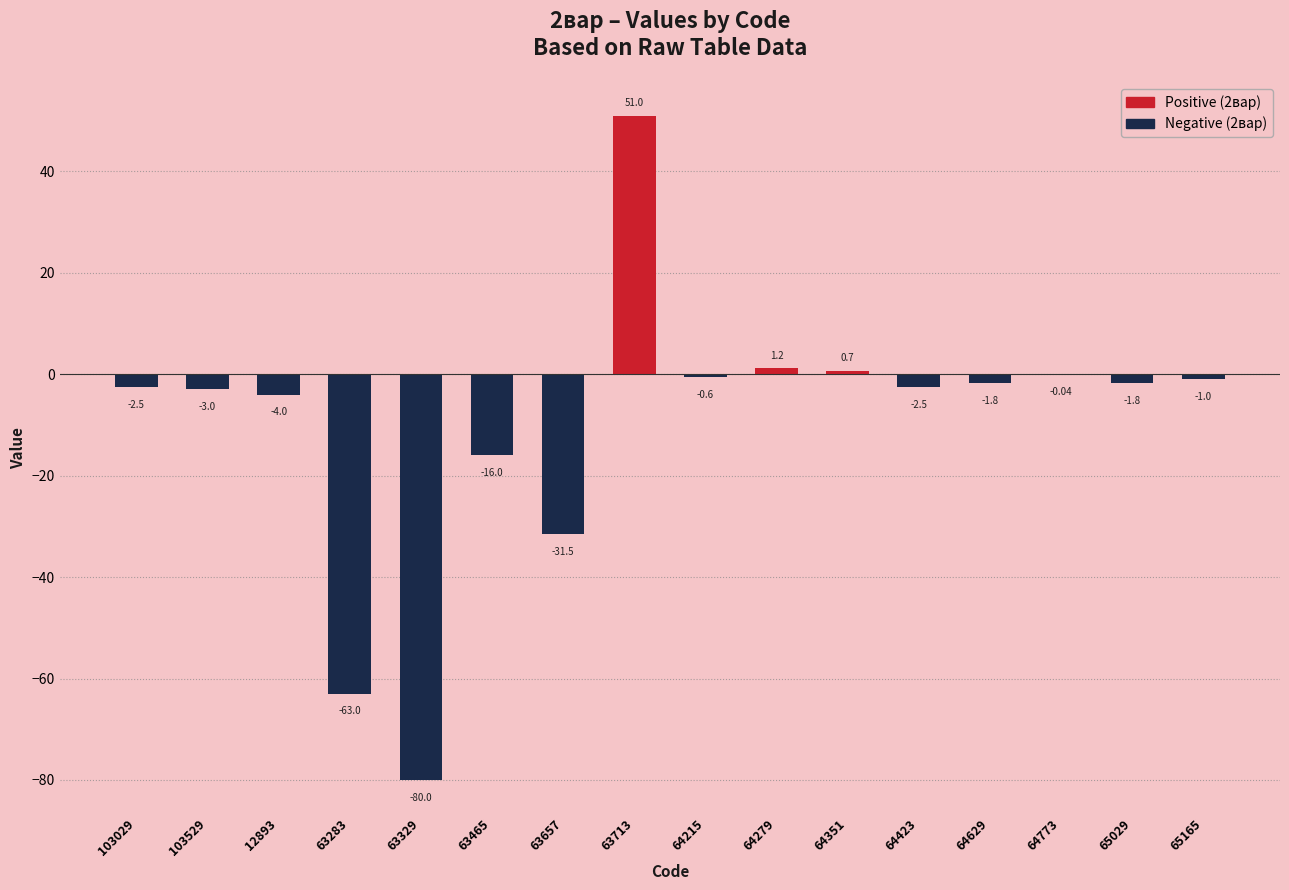

List the labels in order of value, largest first.

63713, 64279, 64351, 64773, 64215, 65165, 64629, 65029, 103029, 64423, 103529, 12893, 63465, 63657, 63283, 63329